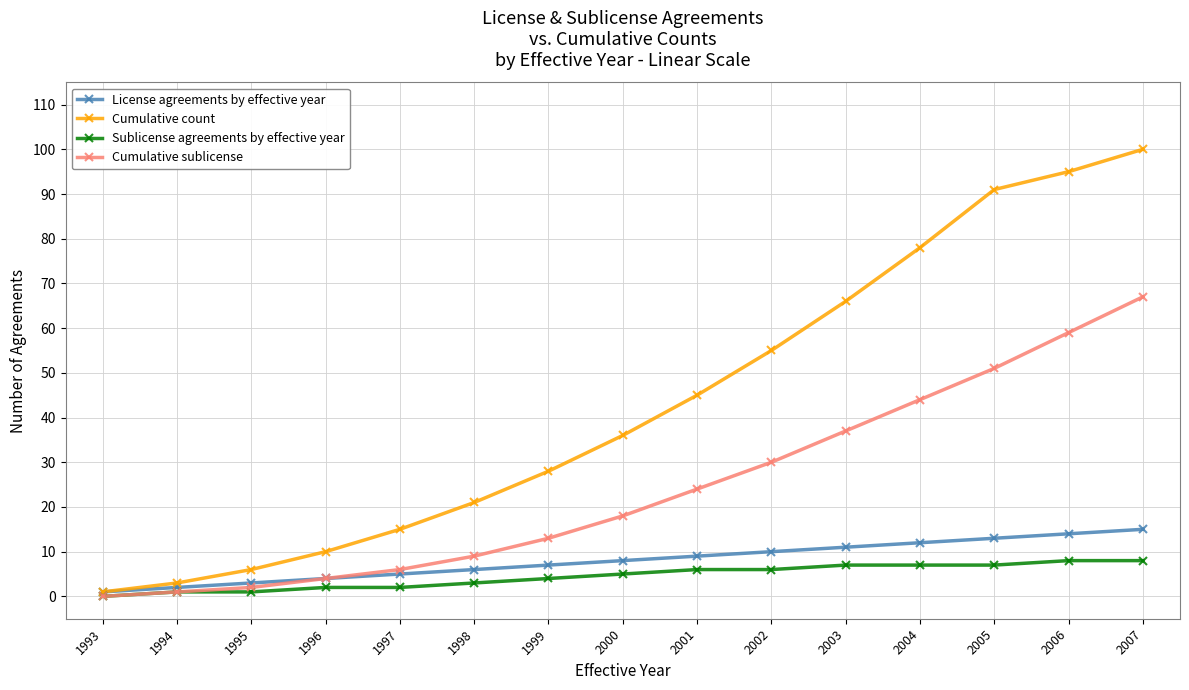

What is the difference between the second highest and minimum values in the Sublicense agreements by effective year series?

8